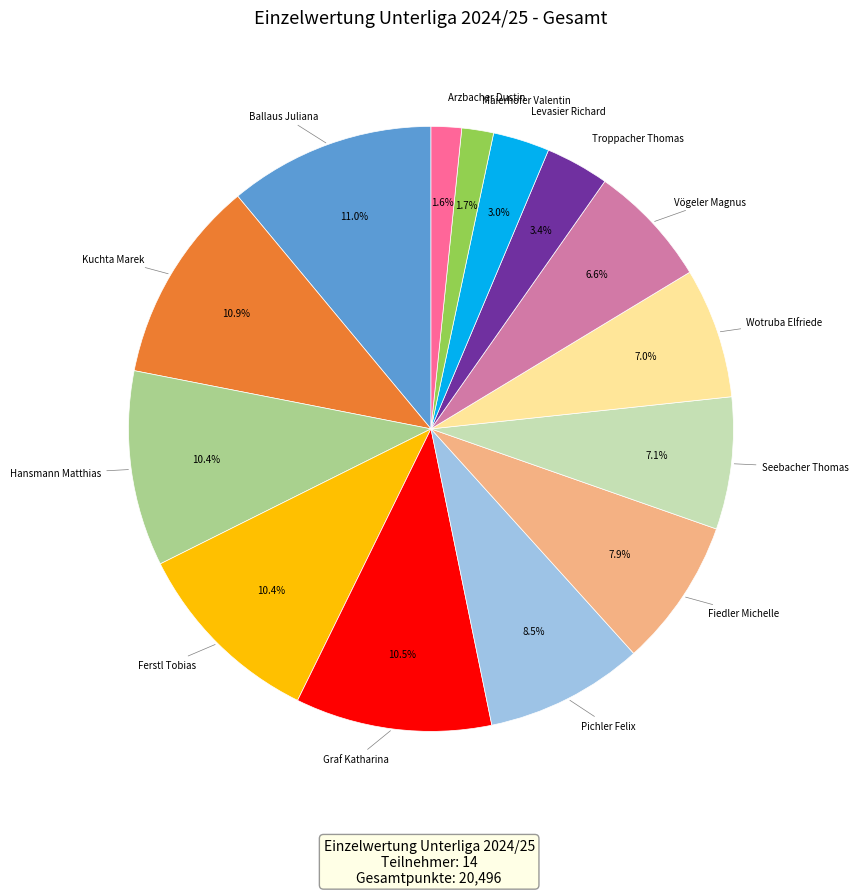

How many segments does this pie chart have?

14